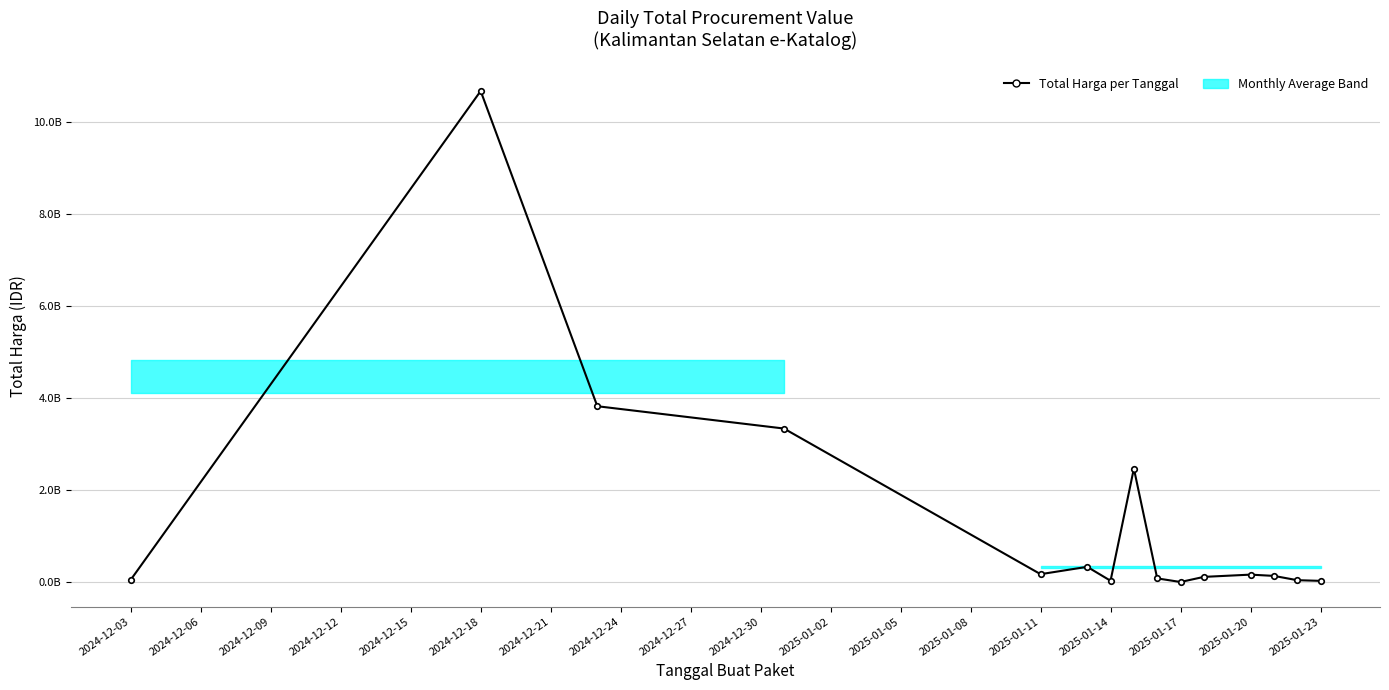

Where does the data first go above 142599000?

2024-12-18